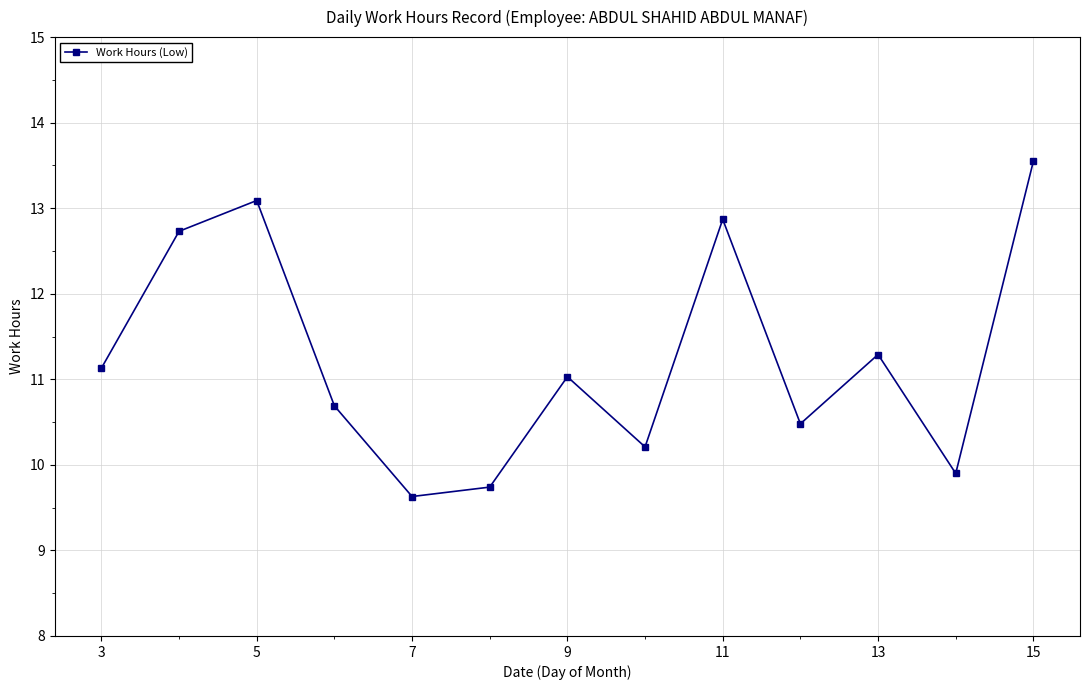

How many points are higher than both their immediate neighbors (excluding endpoints)?

4